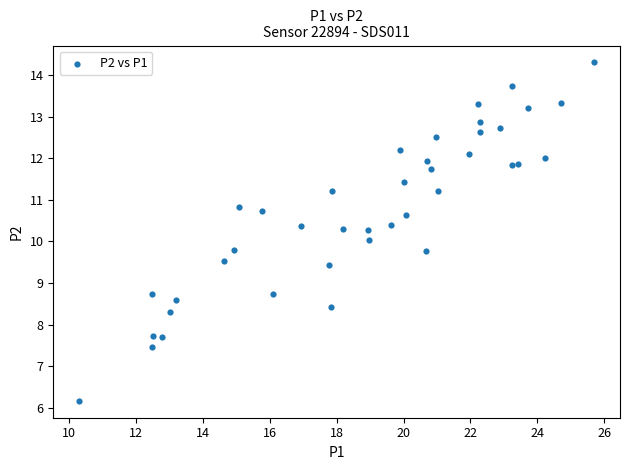

What is the range of X values (max minus min)?

15.4